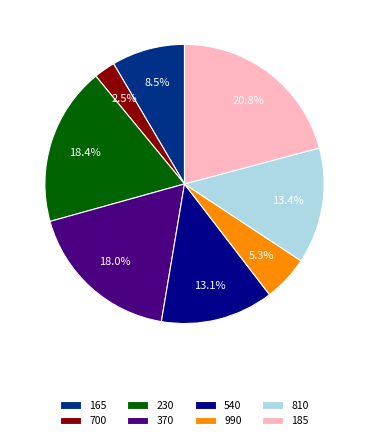

Does 230 account for over 50% of the chart?

No